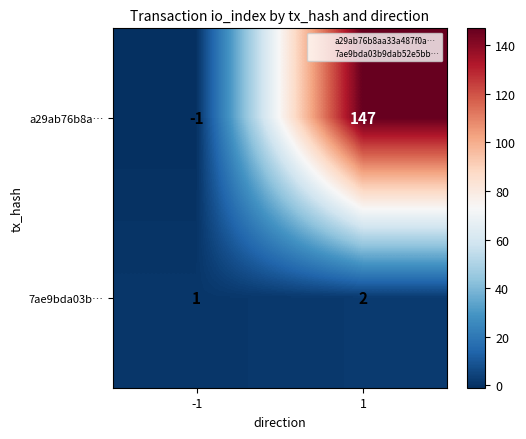

Reading right to left, transcribe all the data shown in this chart.

a29ab76b8a…: 147	-1
7ae9bda03b…: 2	1